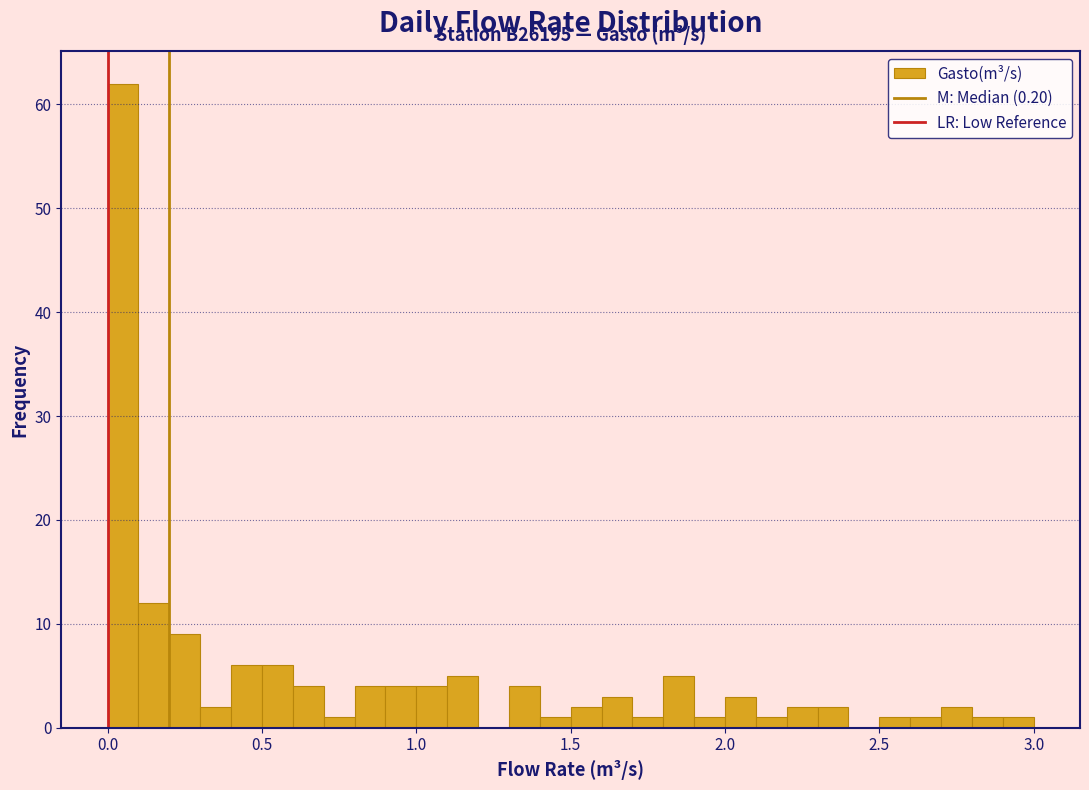

Around what value on the x-axis is the tallest bar? Give the approximate position of its centre, as read against the axis.

0.05